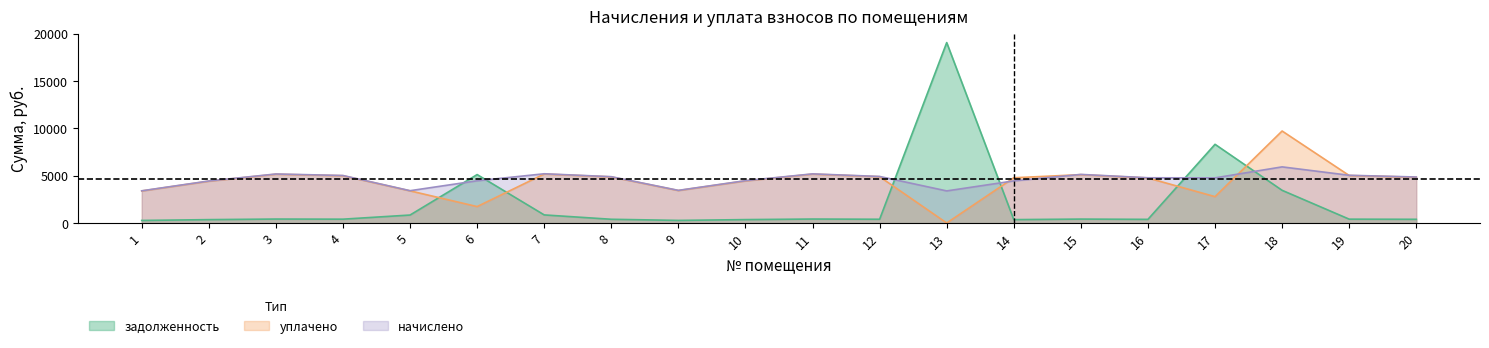

How many interior local valleys does the uplacheno series have?

4